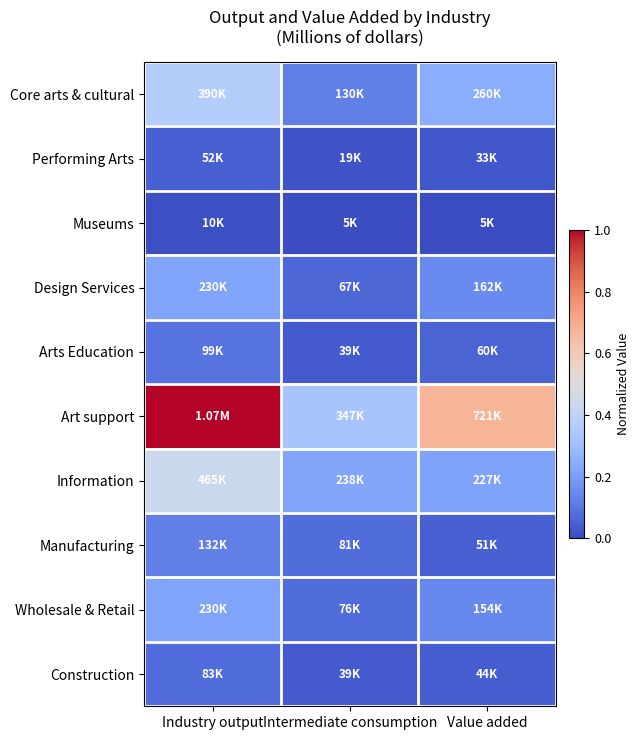

Count the number of categories in the chart.

3